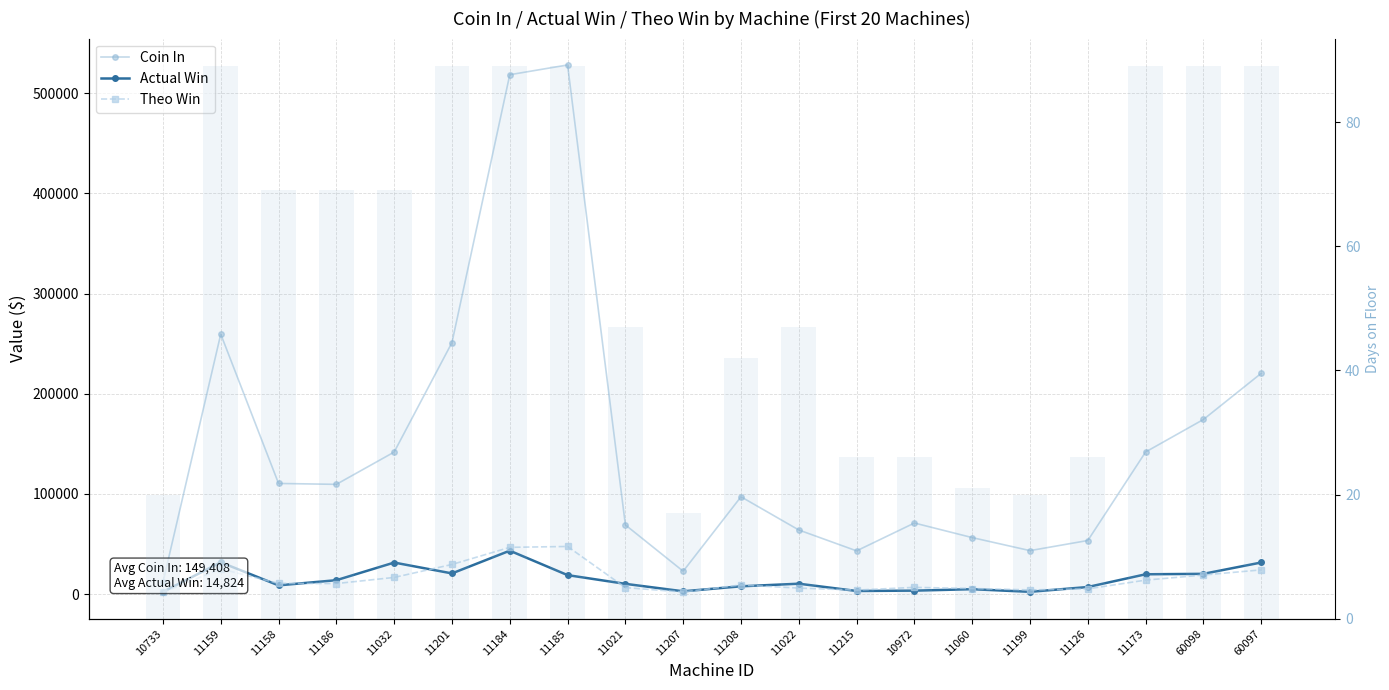

At which category is the sum across all series the highest?

11184